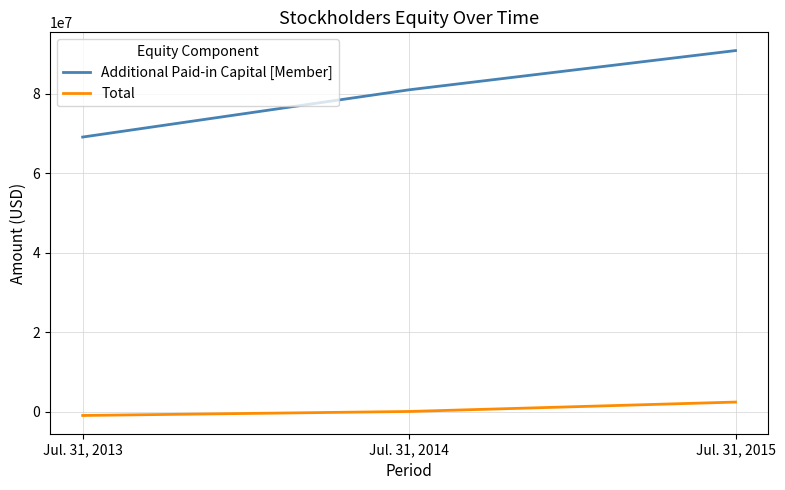

Does the chart have visible grid lines?

Yes